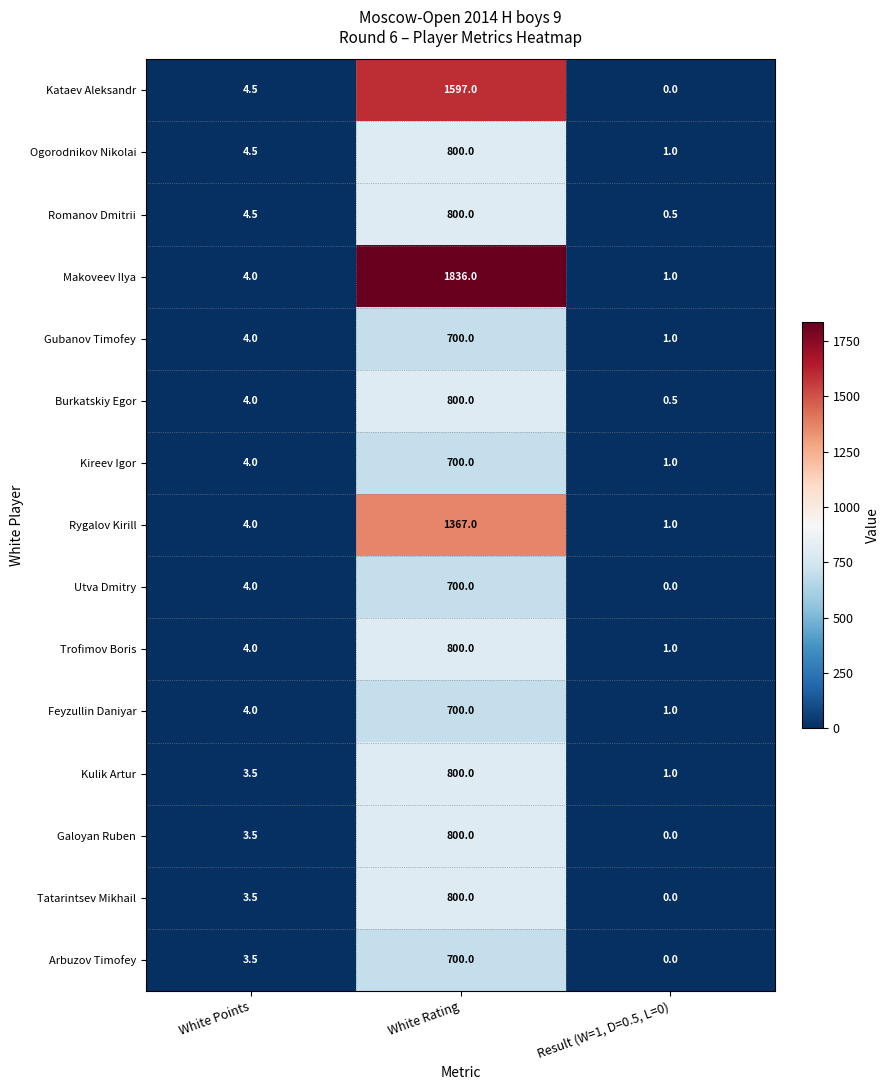

The value of Galoyan Ruben at White Rating is 477.5. True or false?

False